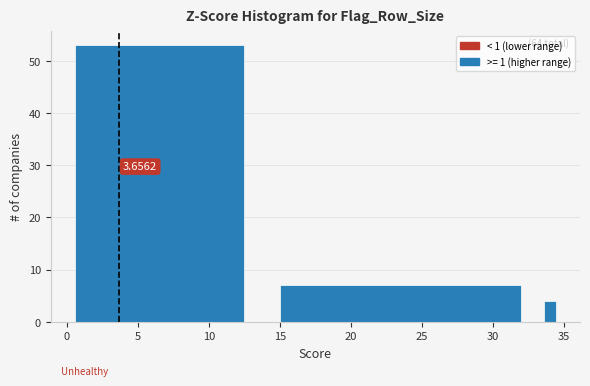

Around what value on the x-axis is the tallest bar? Give the approximate position of its centre, as read against the axis.

6.5